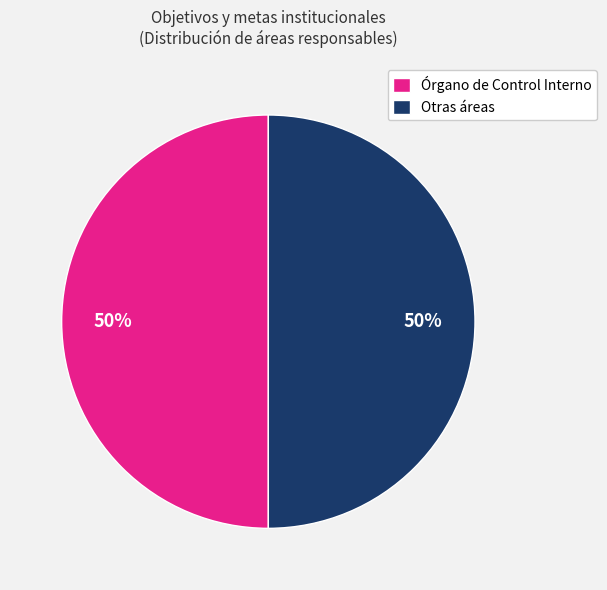

Do Órgano de Control Interno and Otras áreas together represent more than half of the pie?

Yes